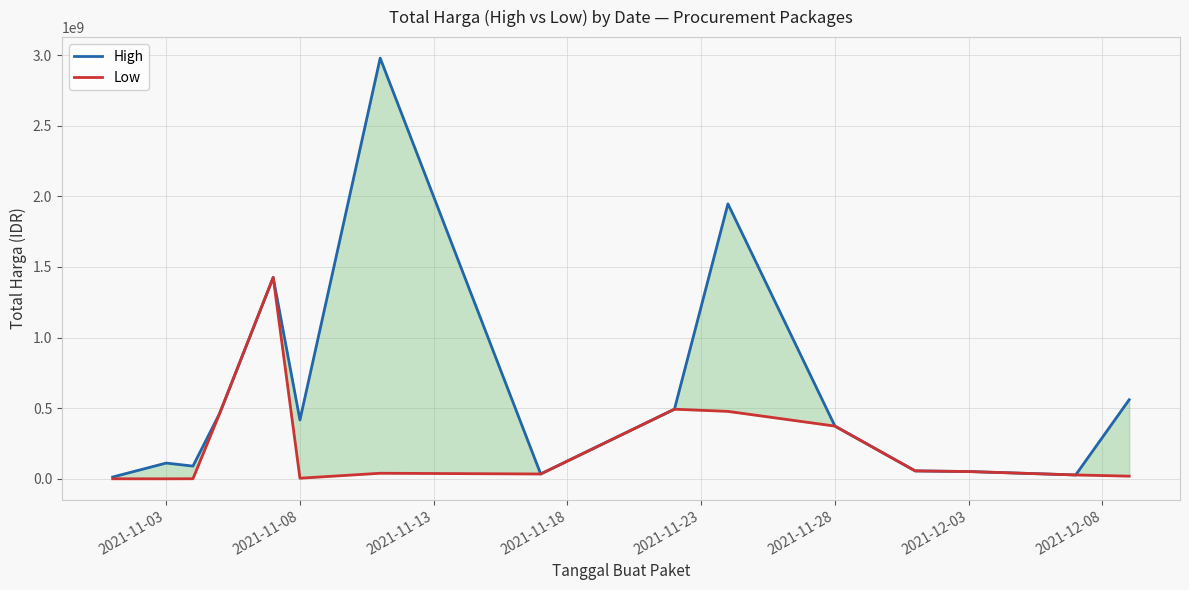

True or false: High and Low cross at least once.

False